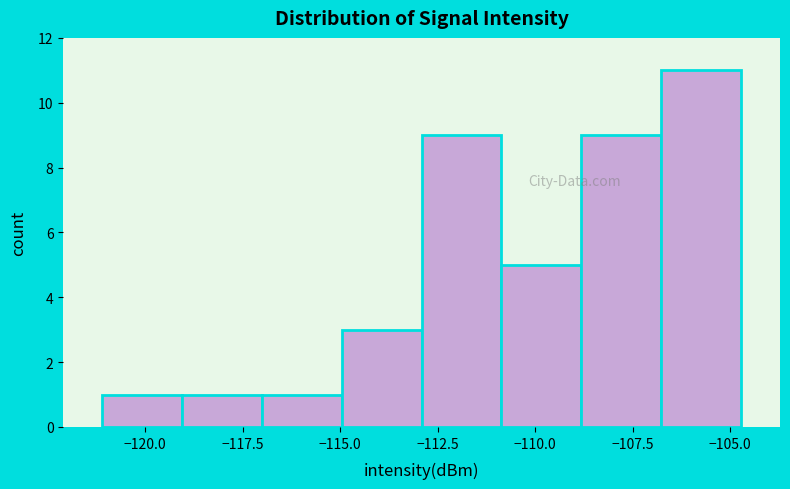

Which range on the x-axis has the tallest bar?

-107.0 to -104.5